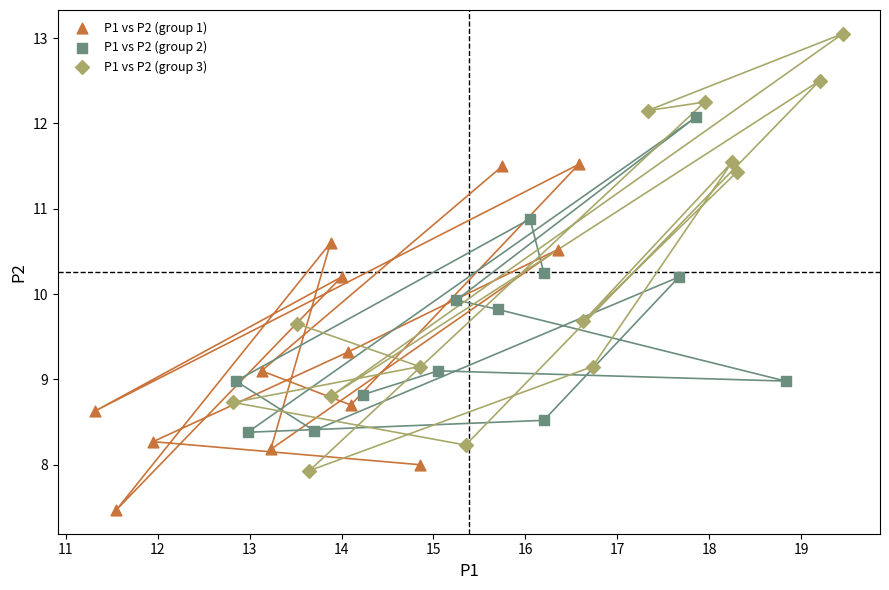

Which series has the largest Y range (max minus min)?

P1 vs P2 (group 3)